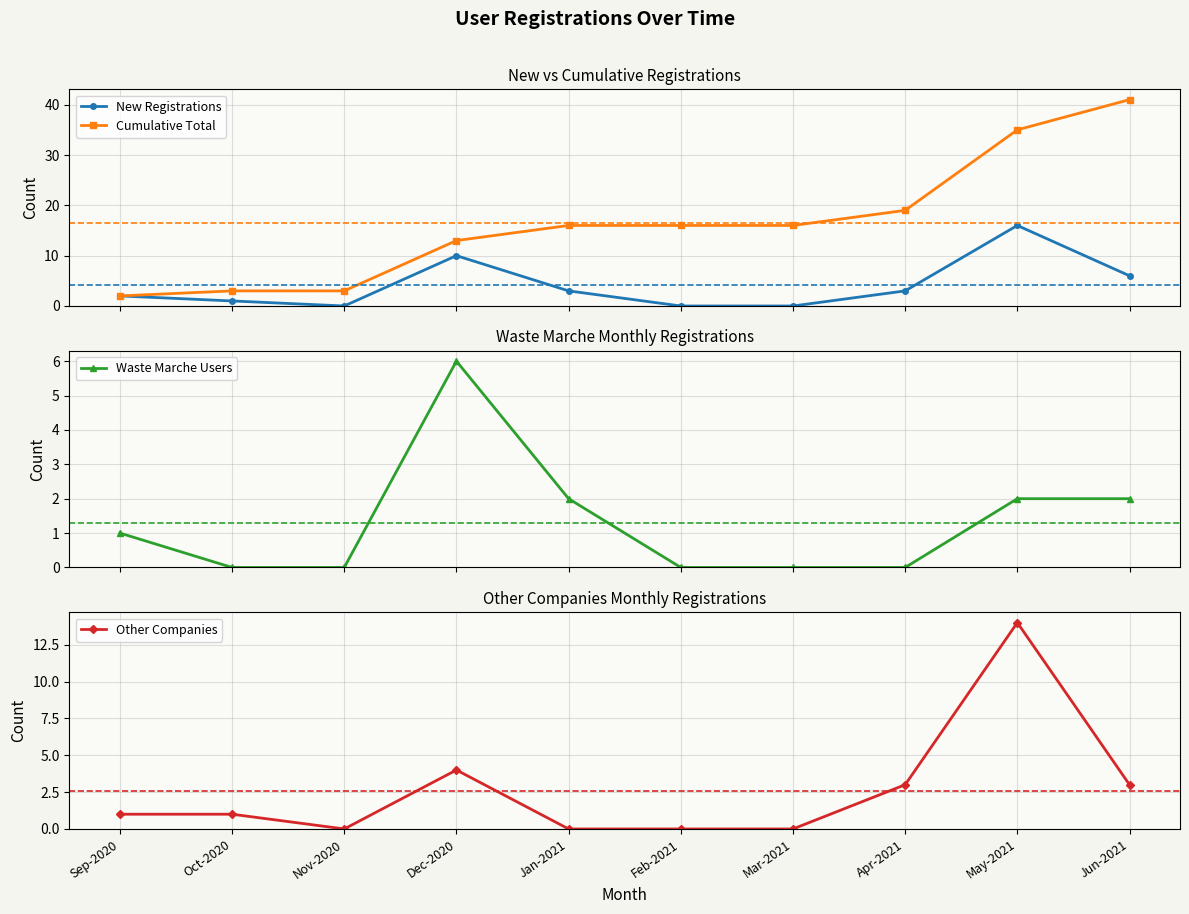

How many lines are shown in the chart?

4